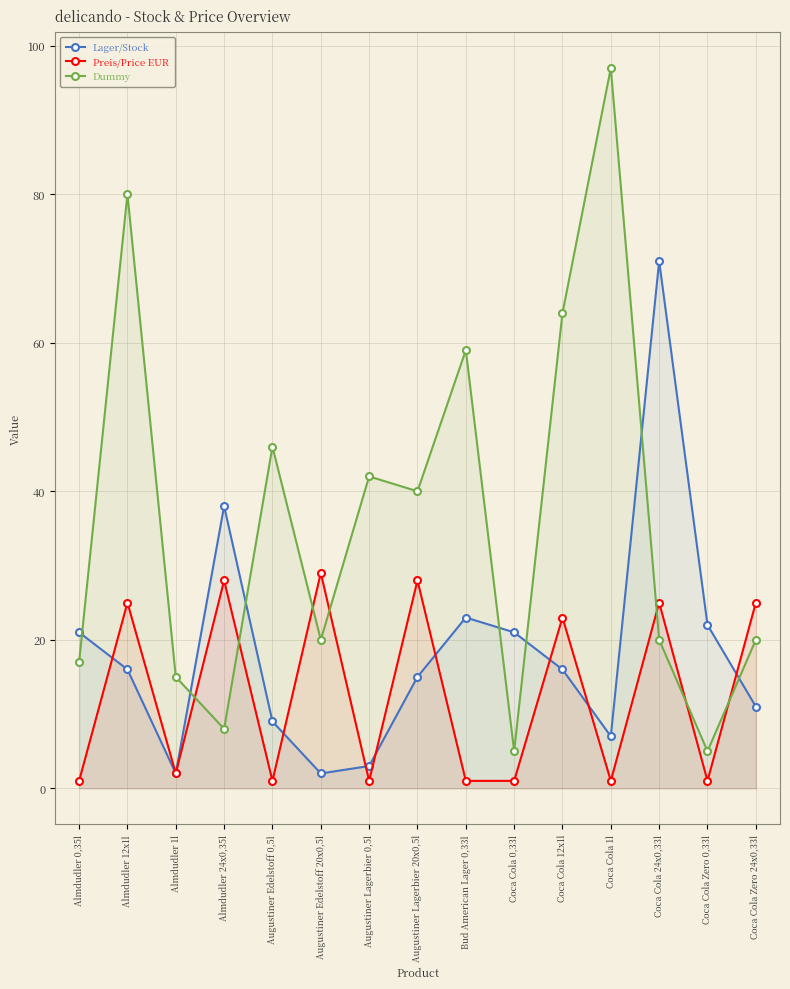

Between which two adjacent categories do Preis/Price EUR and Dummy first intersect?

Almdudler 1l and Almdudler 24x0,35l